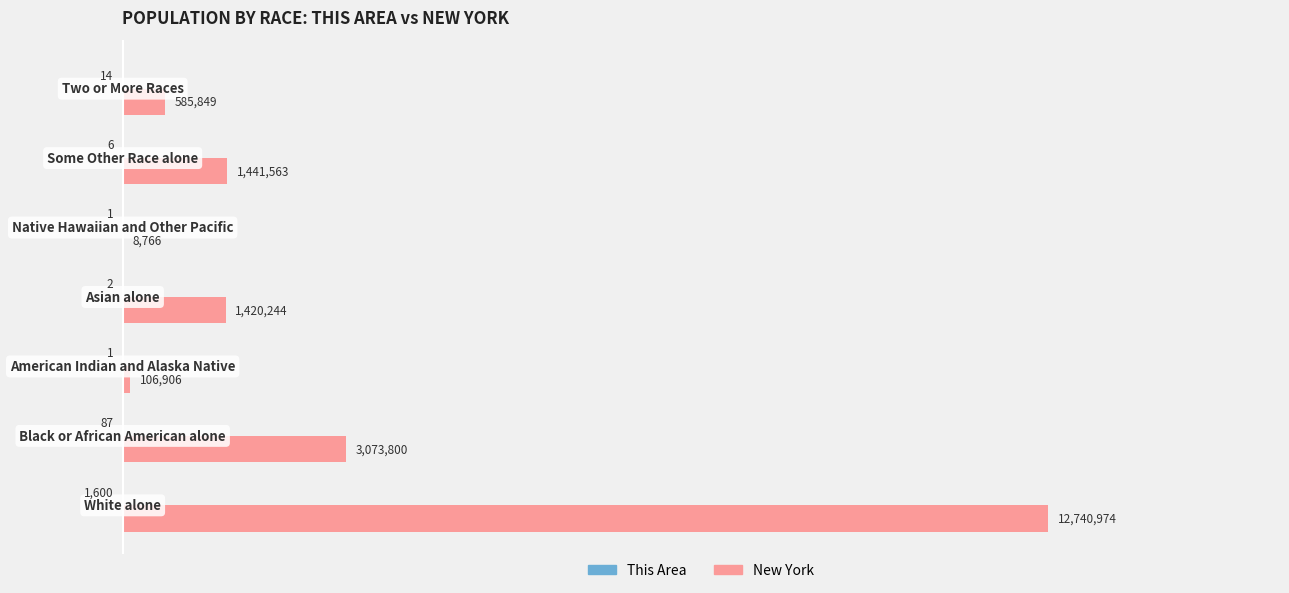

What is the maximum value shown in the chart?

12740974